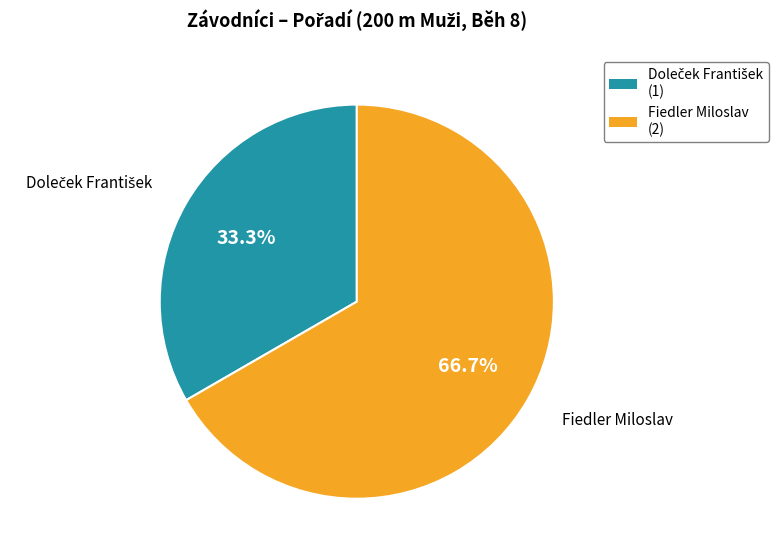

Which category has the biggest portion of the pie?

Fiedler Miloslav